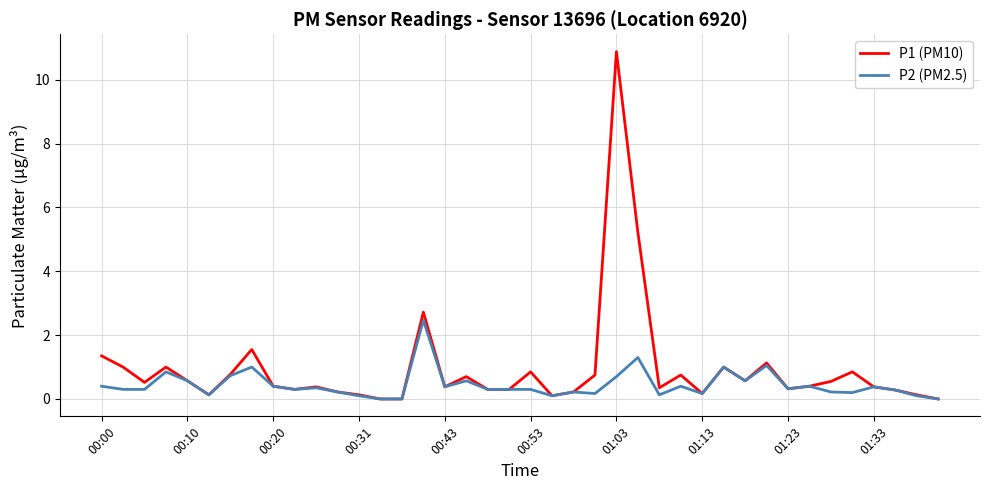

Rank the series by their maximum value, from highest to lowest.

P1 (PM10), P2 (PM2.5)